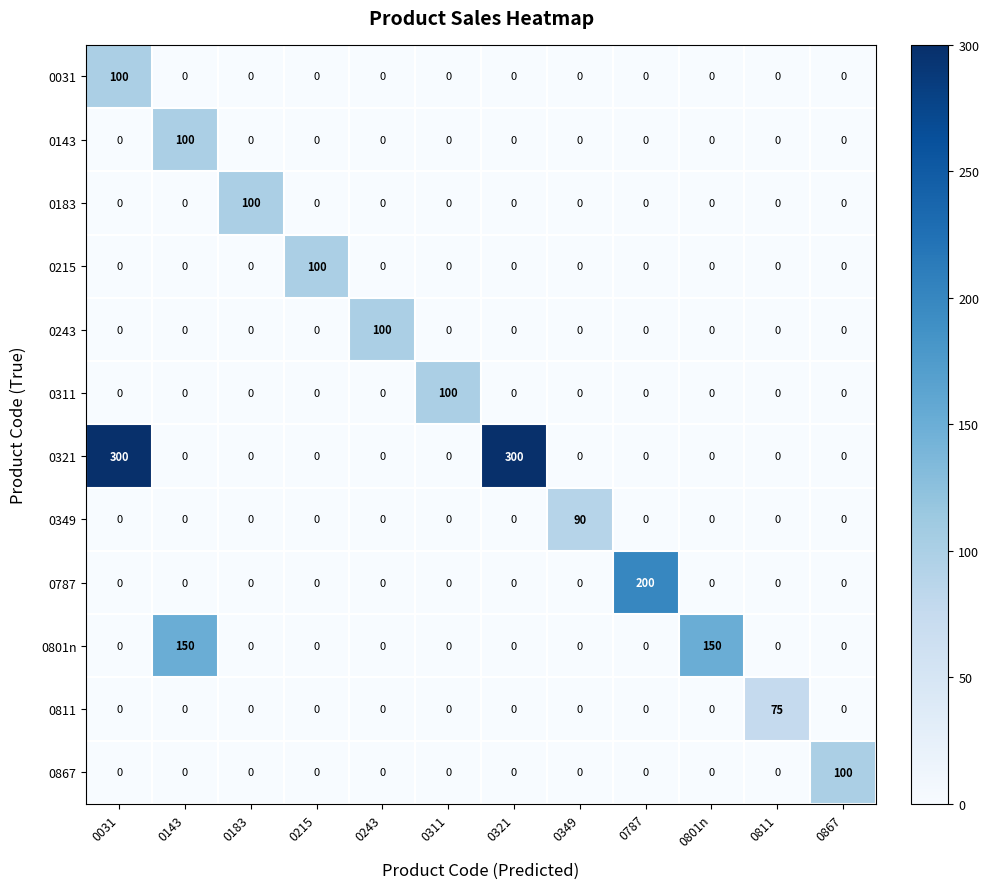

Which series has the largest total across all categories?

0321